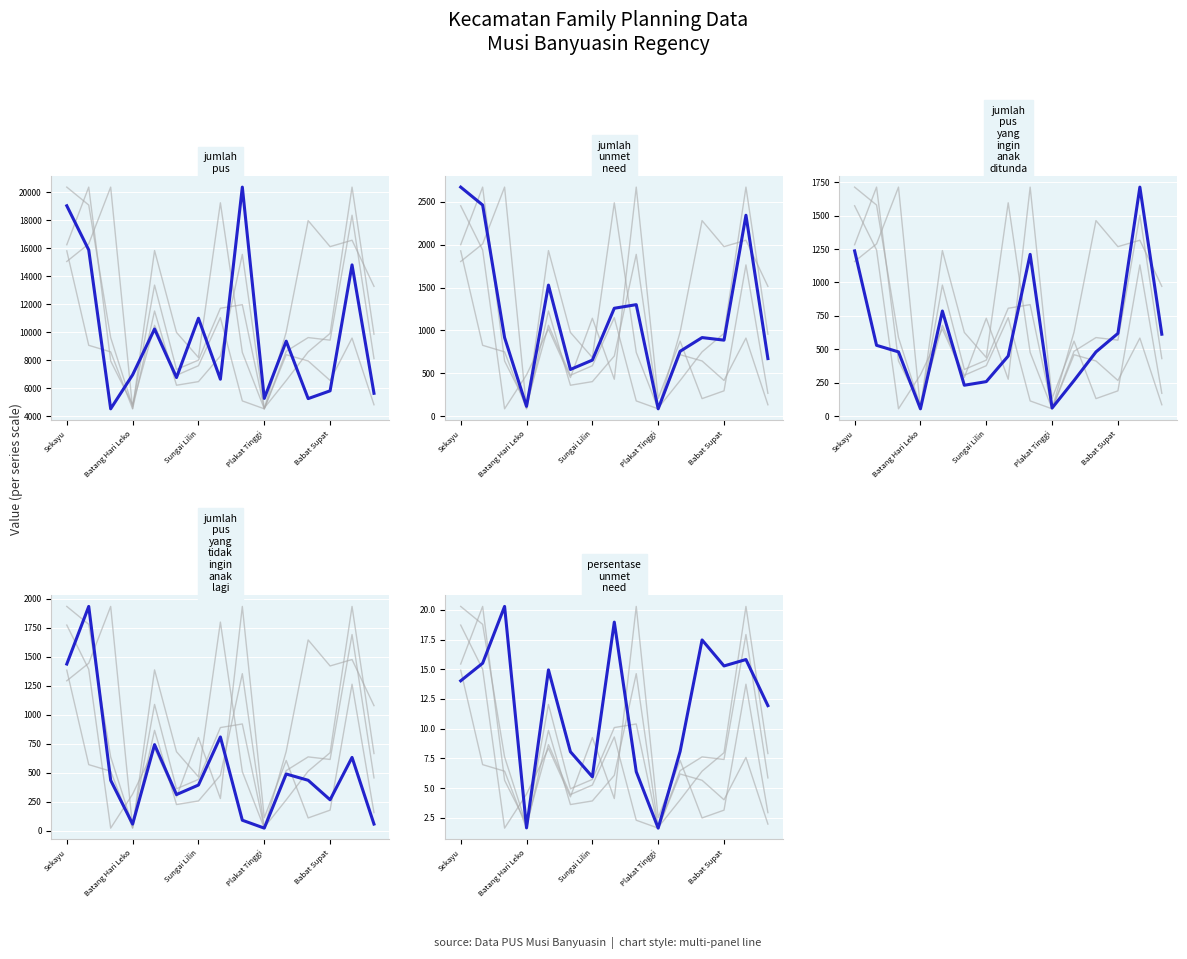

In jumlah_pus_yang_ingin_anak_ditunda, how many points are higher than both neighbors (excluding endpoints)?

3